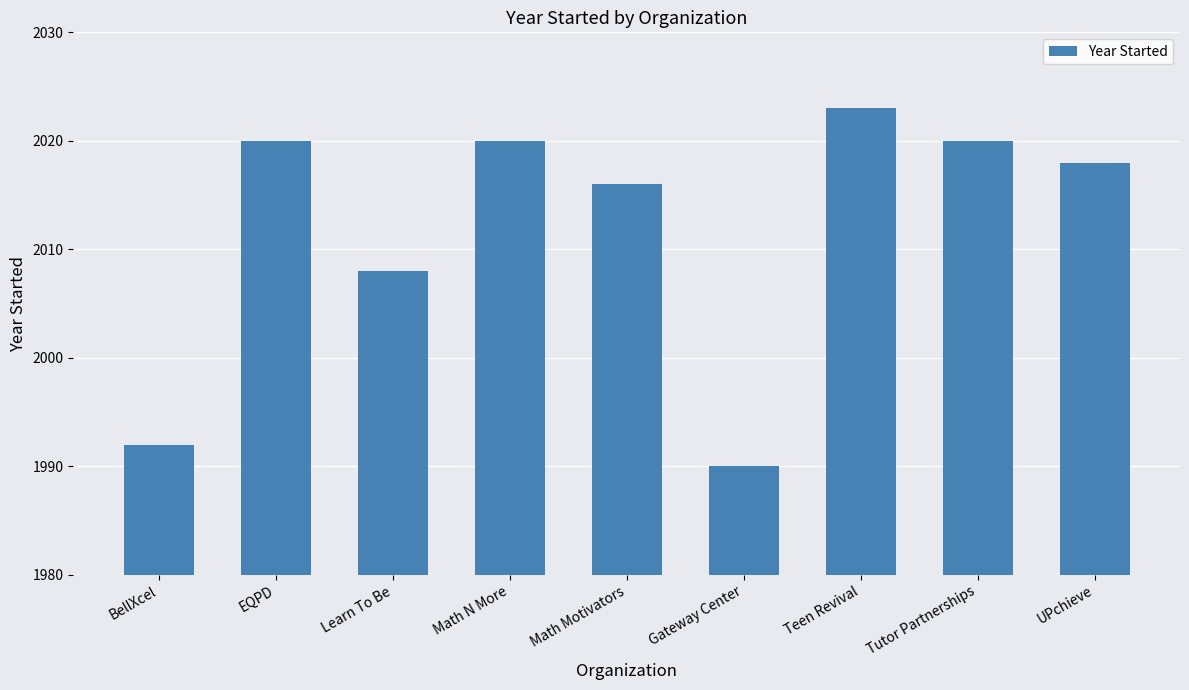

Reading left to right, list all the values displayed in this chart.

BellXcel=1992	EQPD=2020	Learn To Be=2008	Math N More=2020	Math Motivators=2016	Gateway Center=1990	Teen Revival=2023	Tutor Partnerships=2020	UPchieve=2018